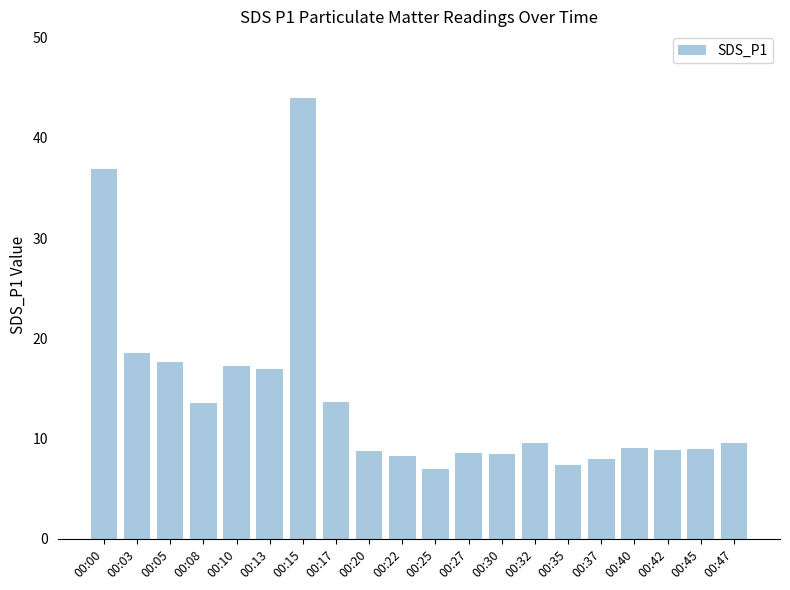

Are the bars grouped side by side (vs. stacked)?

No